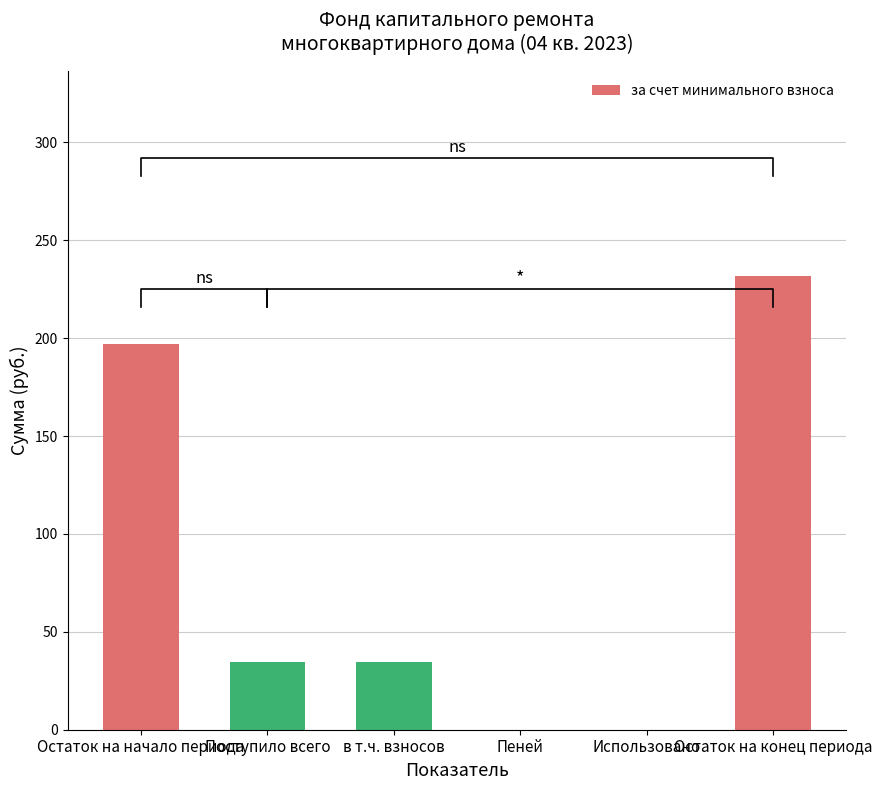

Does the chart contain any negative values?

No